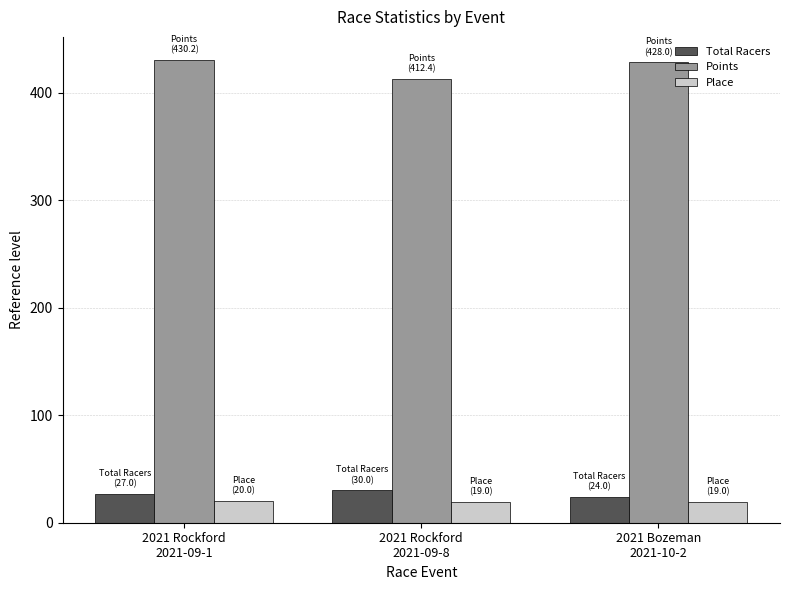

What value does the Place series have at 2021 Rockford
2021-09-1?

20.0